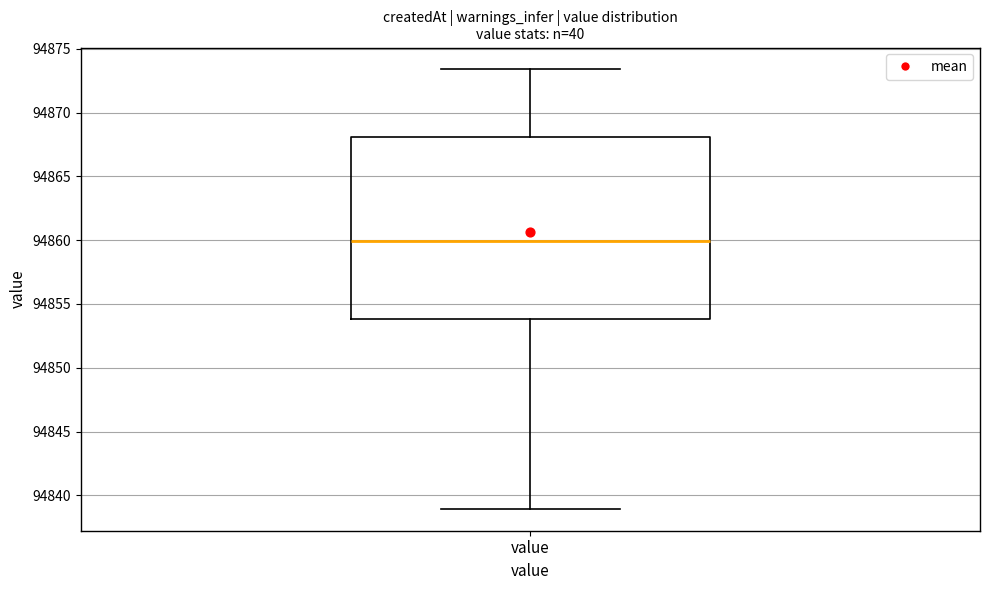

Read this box plot against the y-axis: the position of the median line, the range covered by the box, and the ends of both whiskers. The values are not printed on the chart, so give them approximately, as read against the axis.

median 94860.0, box 94854.0 to 94868.0, whiskers 94839.0 to 94873.5